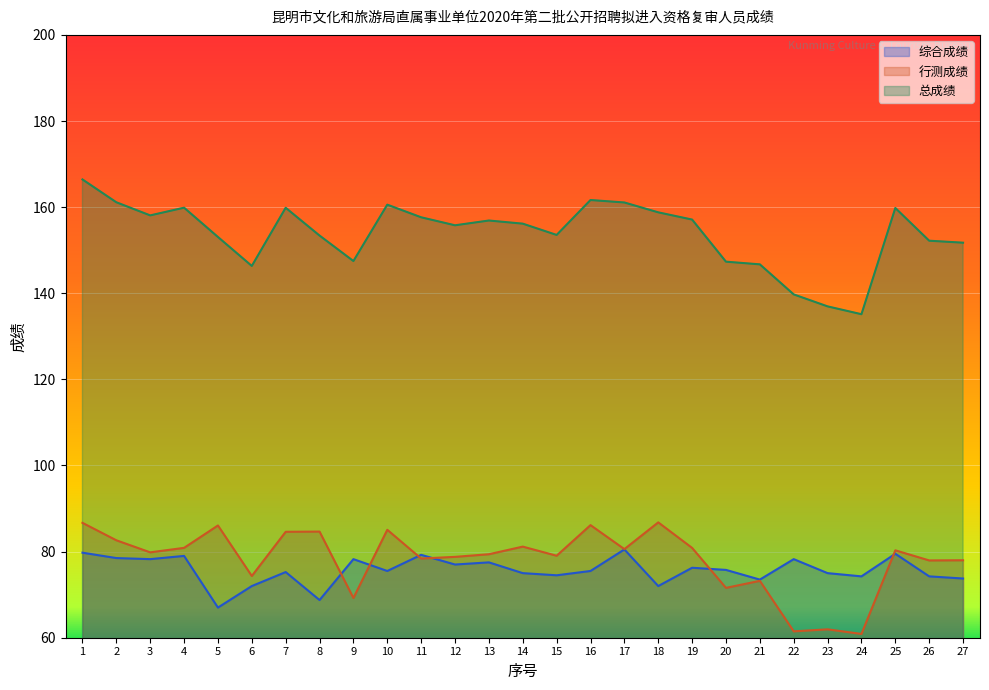

True or false: 总成绩 has more than 2 interior local peaks.

True